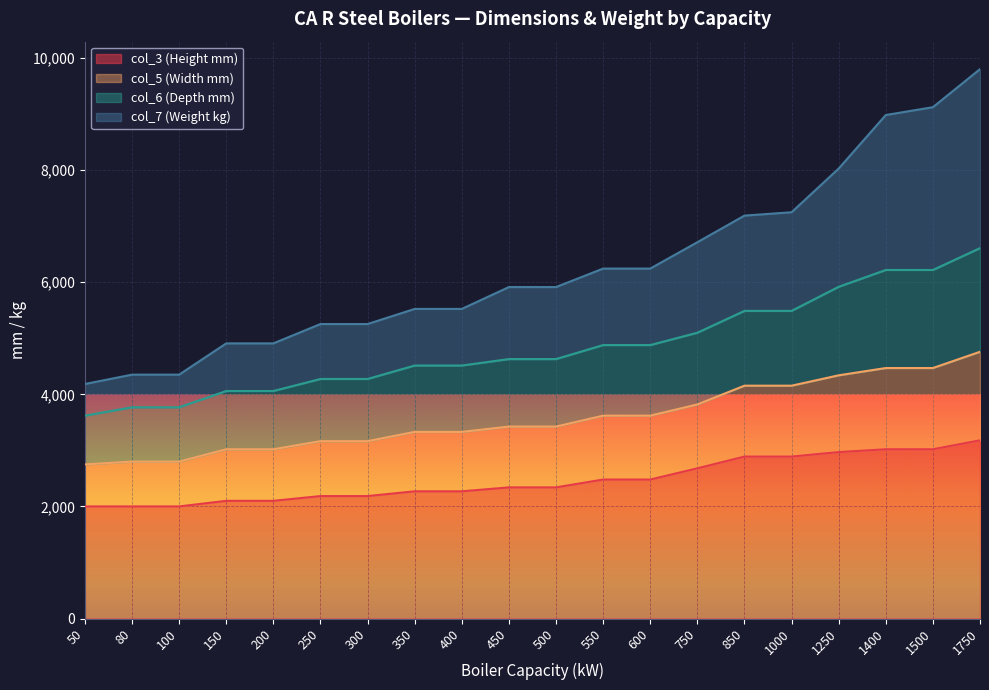

The col_3 (Height mm) series shows 2970 at 1250. True or false?

True